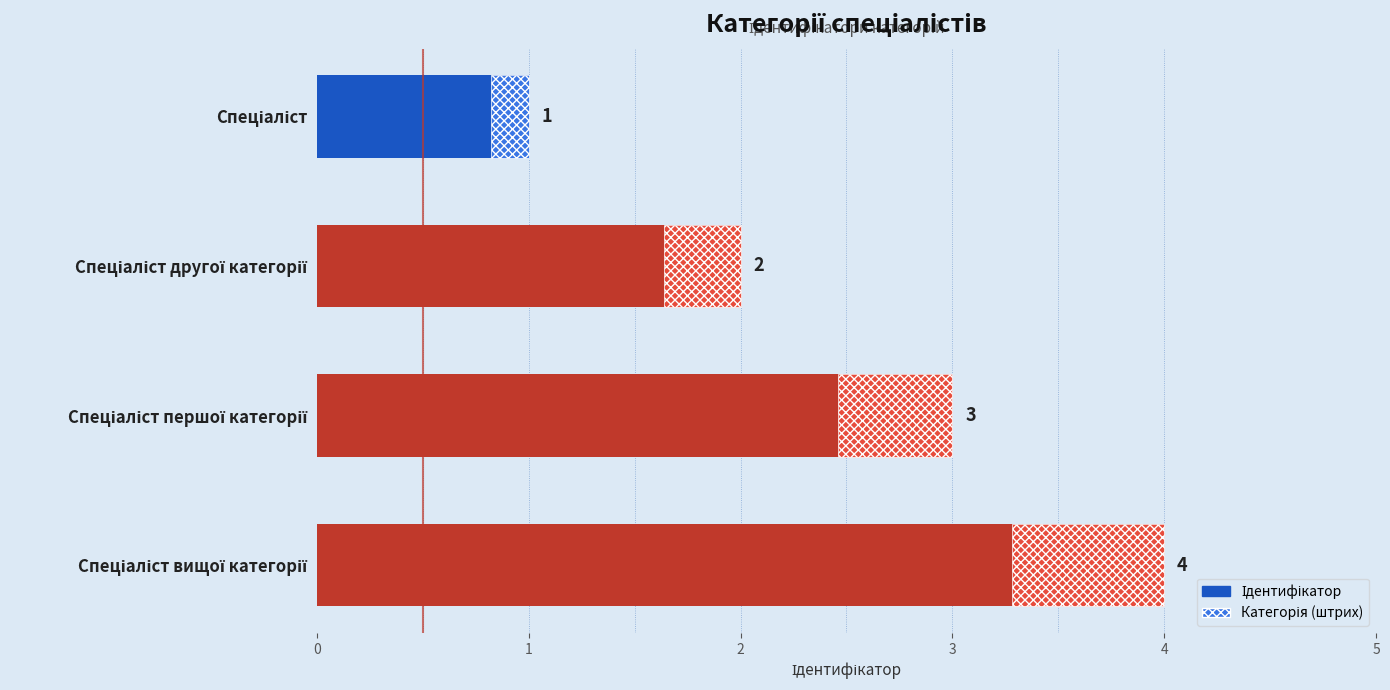

Reading left to right, transcribe all the data shown in this chart.

1	2	3	4